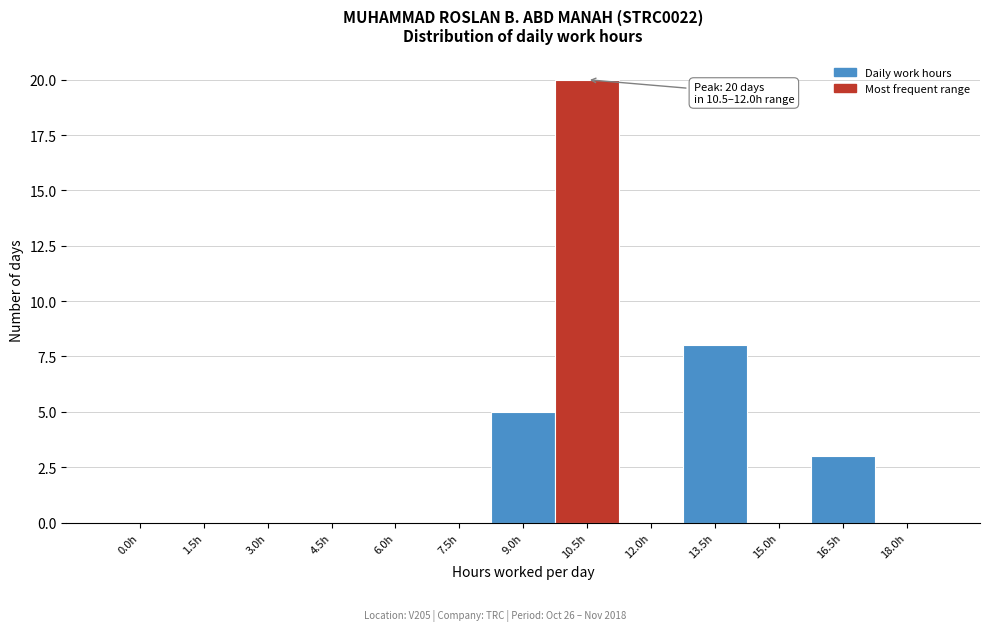

Reading left to right, list all the values displayed in this chart.

0.0h=0	1.5h=0	3.0h=0	4.5h=0	6.0h=0	7.5h=0	9.0h=5	10.5h=20	12.0h=0	13.5h=8	15.0h=0	16.5h=3	18.0h=0